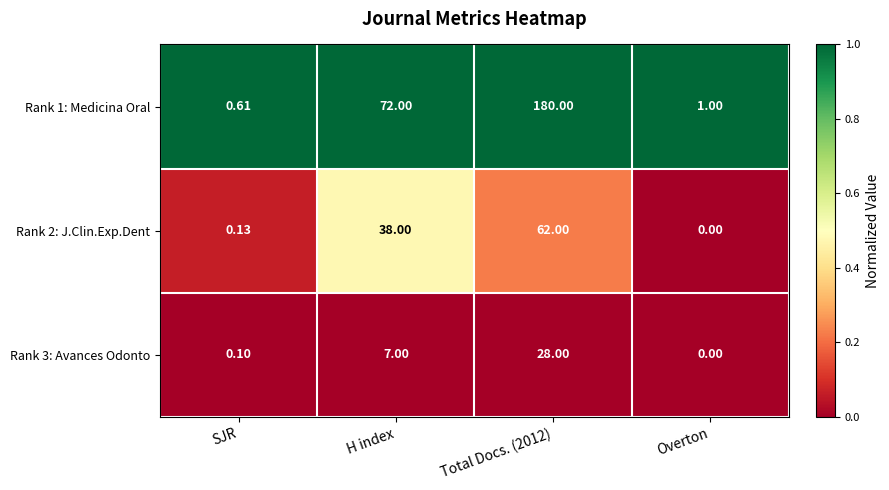

At which label is Rank 1: Medicina Oral closest to 90?

H index